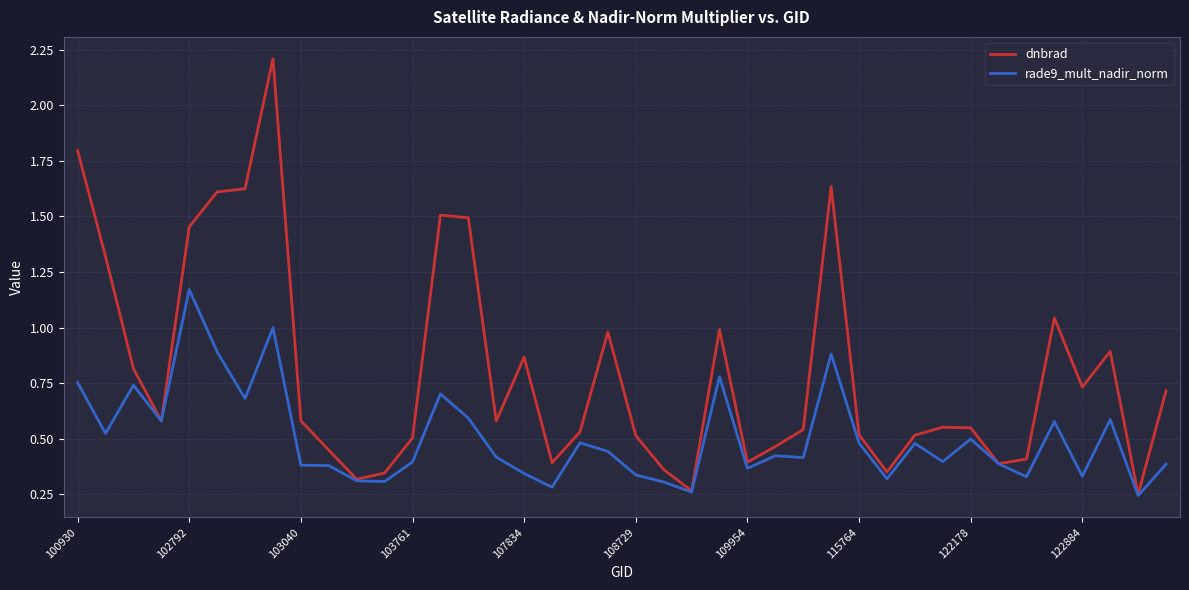

List the series in order of their overall mean, highest first.

dnbrad, rade9_mult_nadir_norm